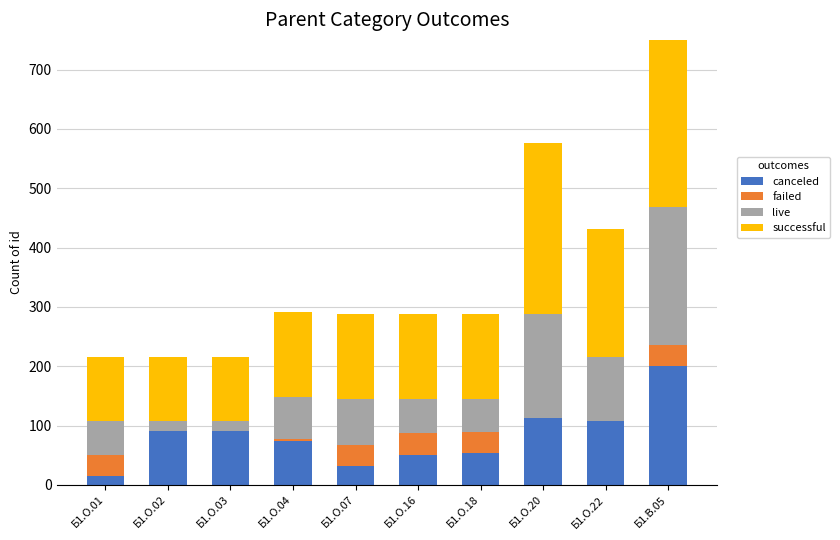

At which label does successful reach its minimum?

Б1.О.01